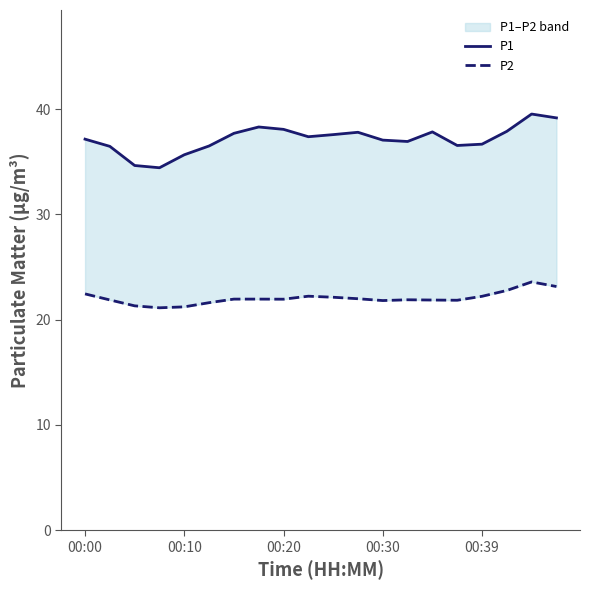

At which category does the chart reach its peak across all series?

18